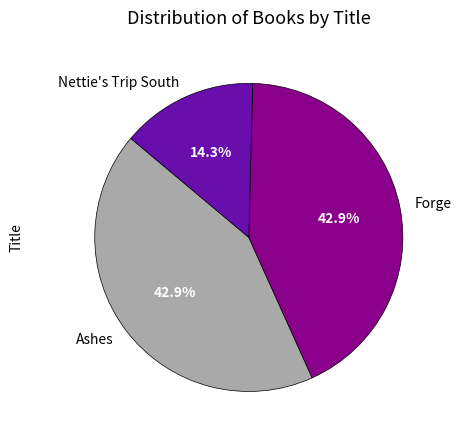

Do Nettie's Trip South and Forge together represent more than half of the pie?

Yes